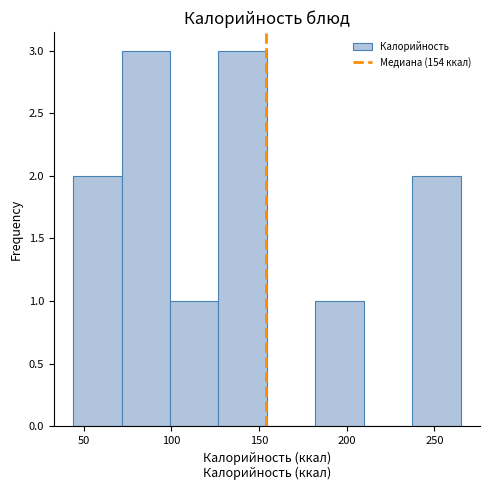

Reading left to right, transcribe this chart: for each bar, give the range it covers on the x-axis and its height. Neither the bar edges nor the heights are printed on the chart, so give them approximately, as read against the axes.

45 to 70: 2
70 to 100: 3
100 to 125: 1
125 to 155: 3
155 to 180: 0
180 to 210: 1
210 to 235: 0
235 to 265: 2